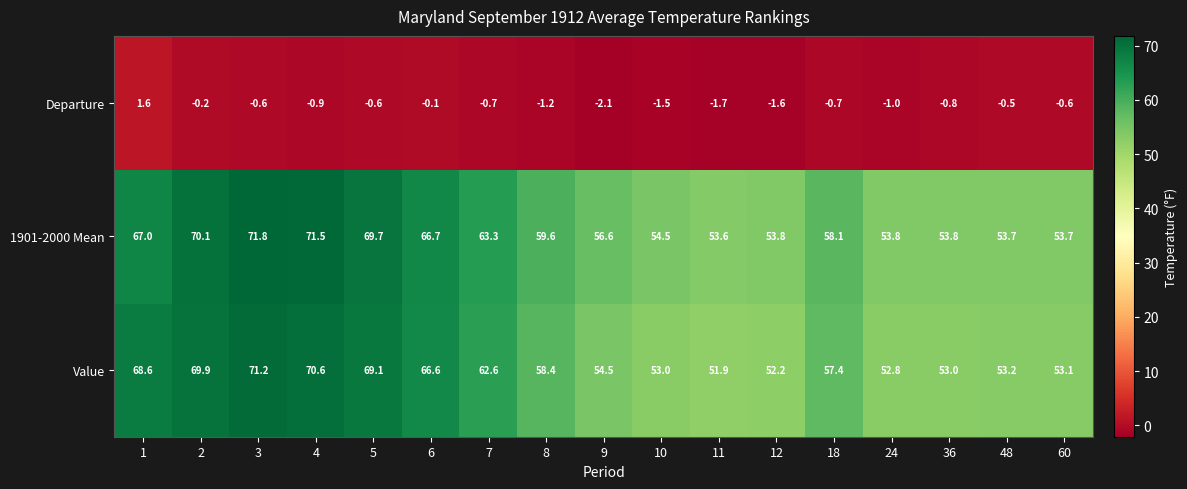

Rank the series at 8 from lowest to highest value.

Departure, Value, 1901-2000 Mean